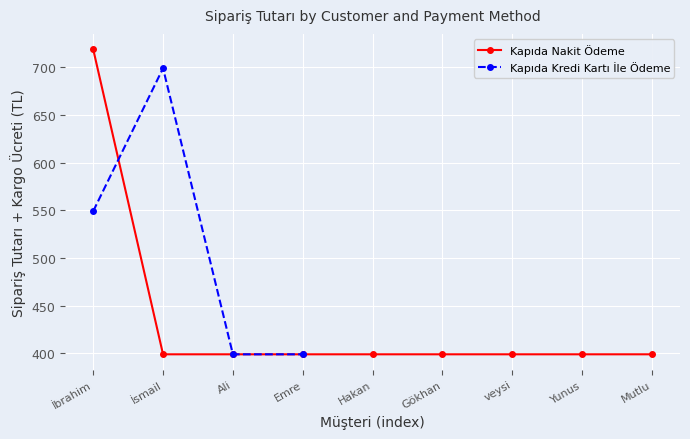

List the labels in order of value, smallest first.

İsmail, Ali, Emre, Hakan, Gökhan, veysi, Yunus, Mutlu, İbrahim